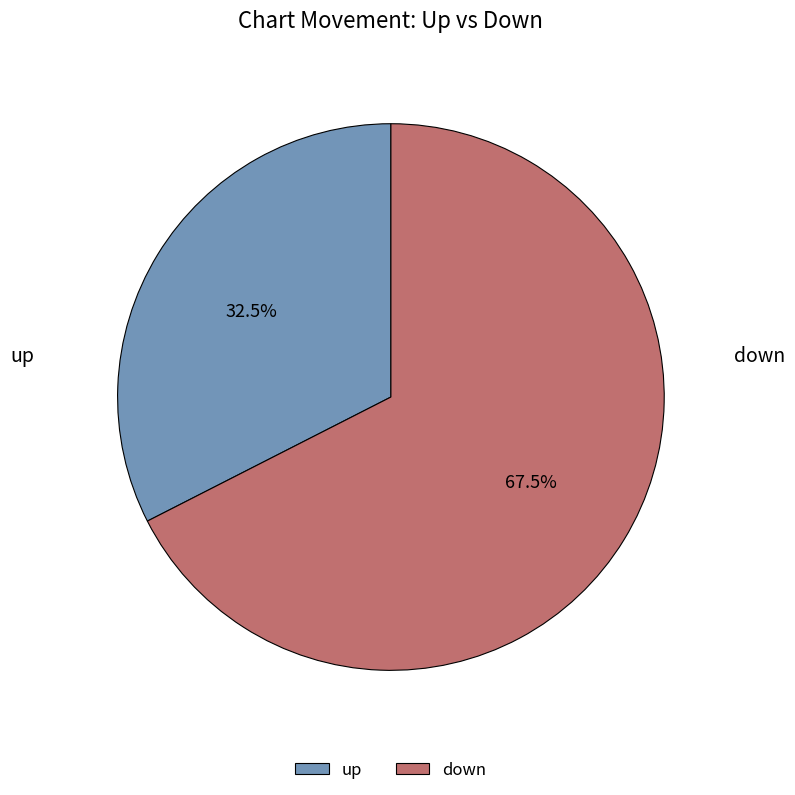

What is the smallest slice in the pie chart?

up